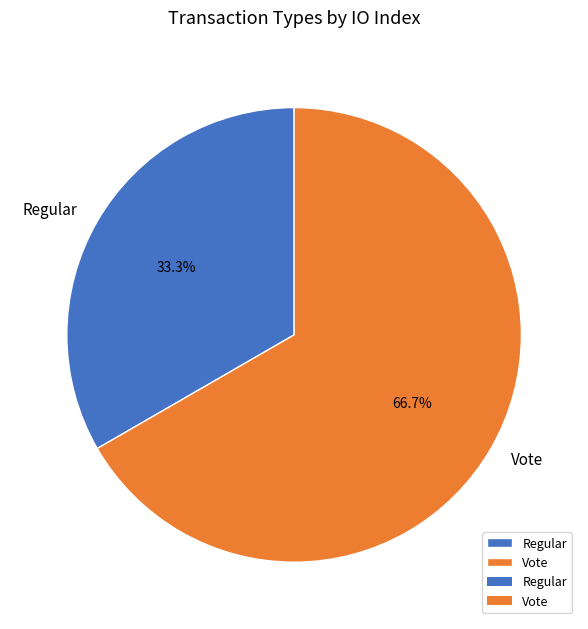

To the nearest percent, what is the difference between the Regular and Vote slice percentages?

33%